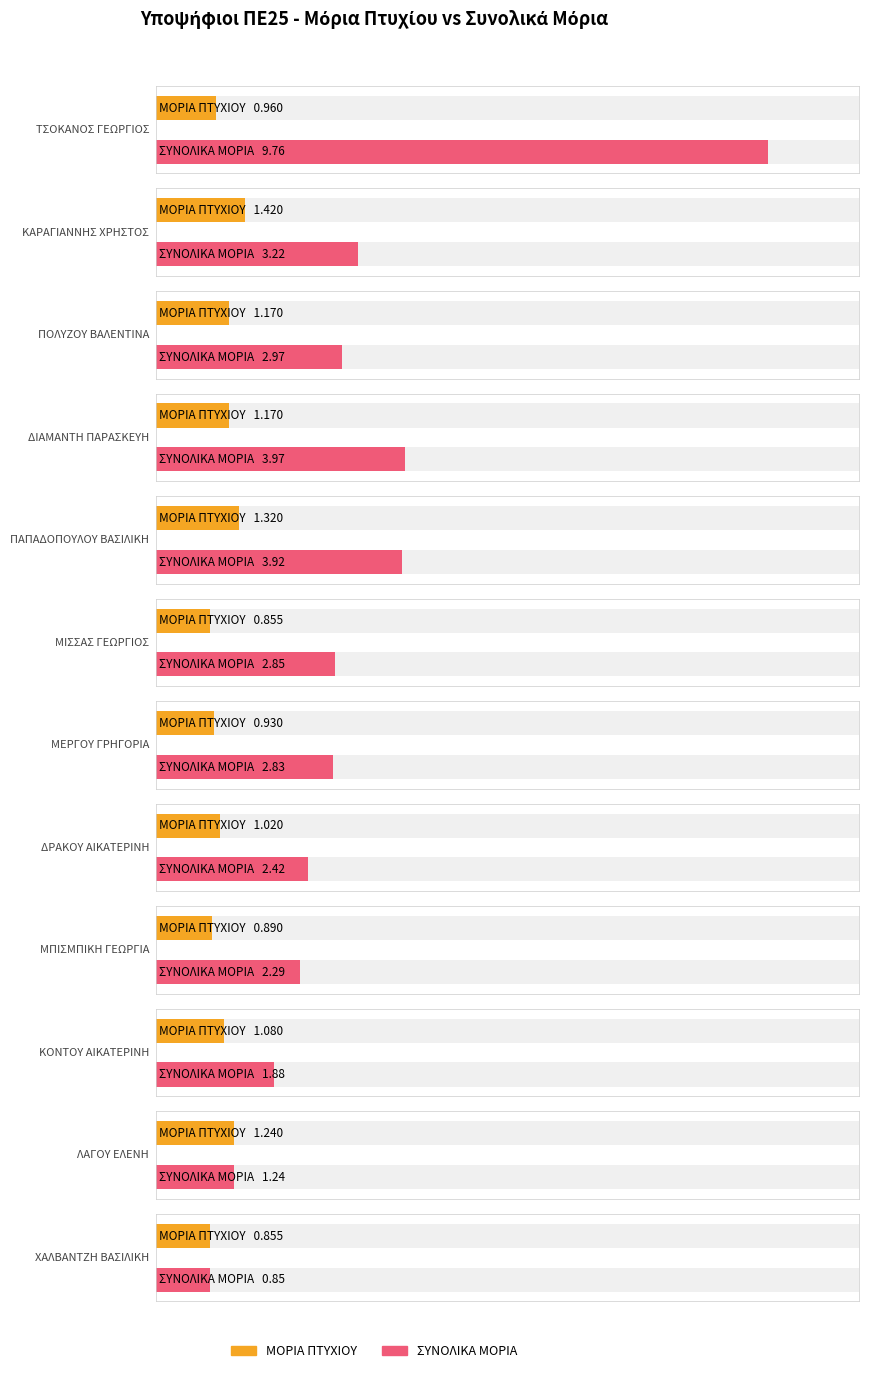

How many categories are shown in the chart?

12